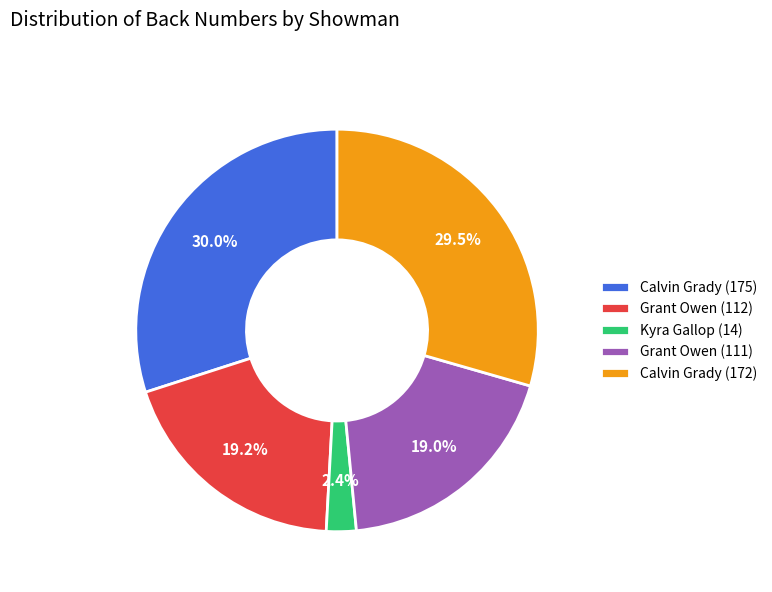

Does Grant Owen (111) represent more than half of the total?

No